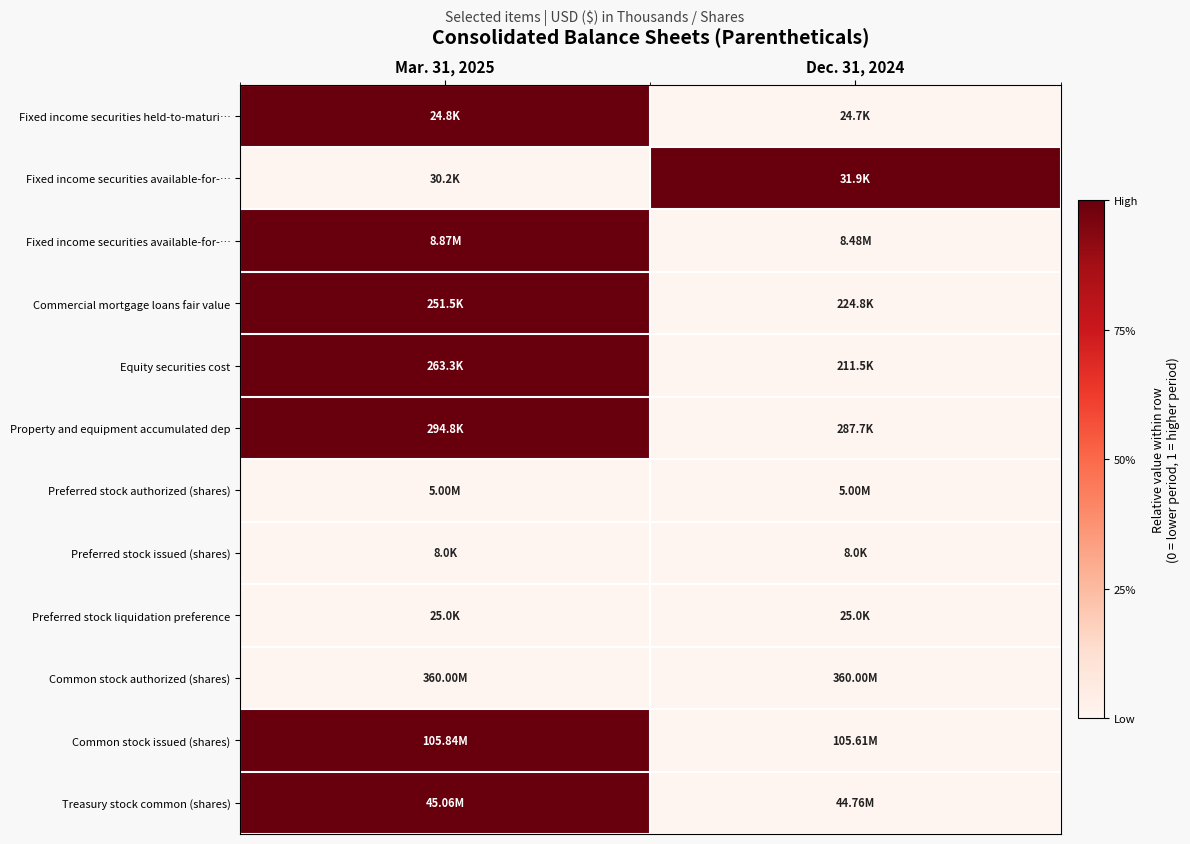

How many distinct data groups are displayed?

12